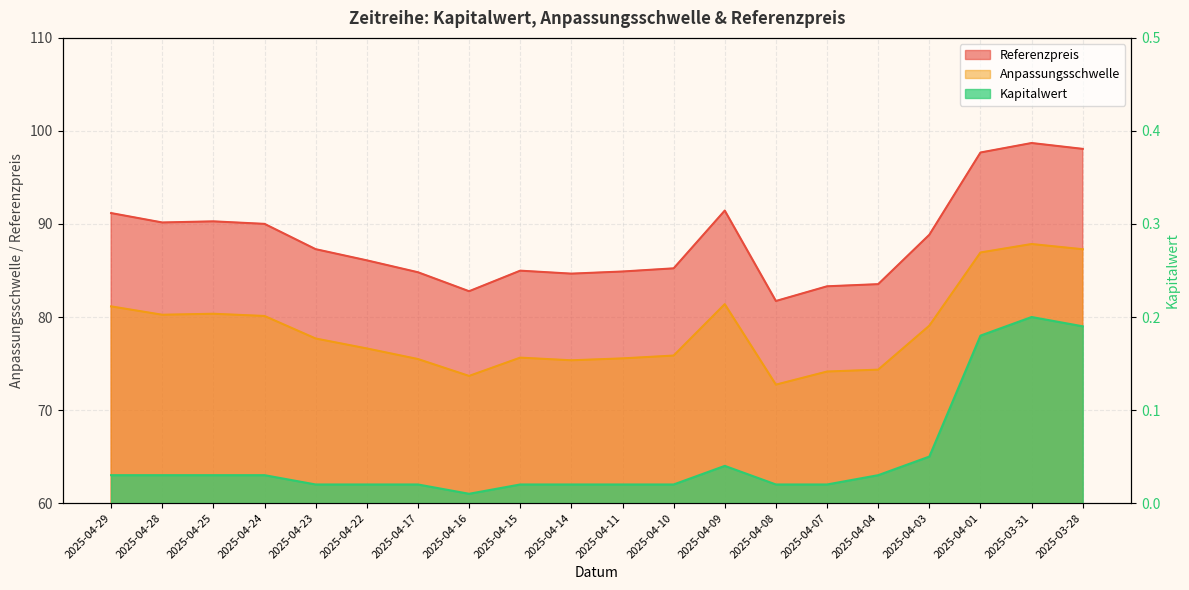

True or false: Referenzpreis has more than 1 points higher than both neighbors.

True